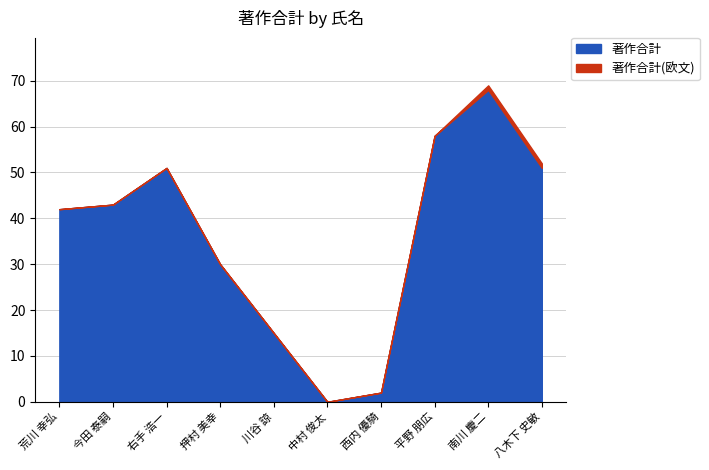

What is the sum of the 著作合計(欧文) values at 南川 慶二 and 川谷 諒?

1